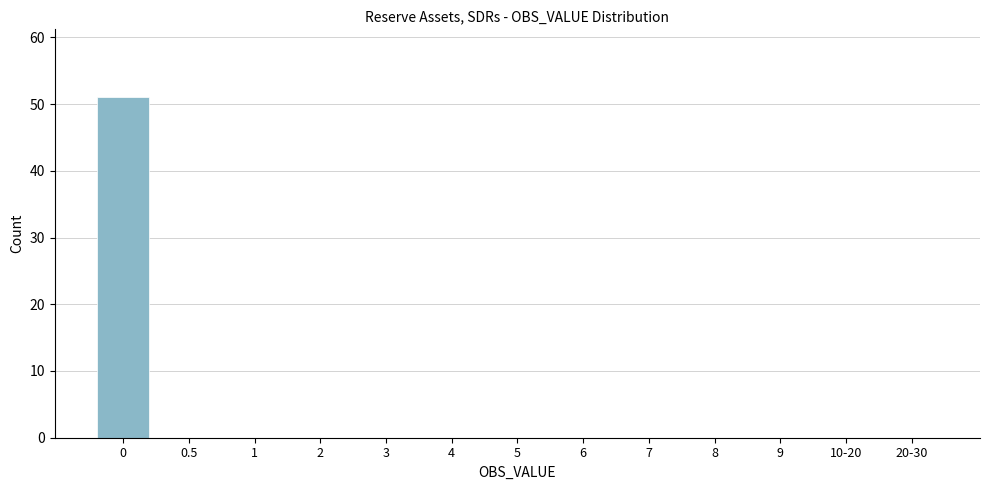

What is the greatest value displayed?

51